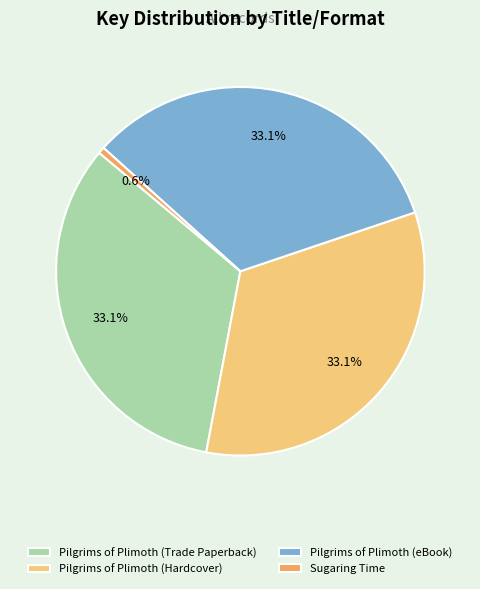

Which has a higher value, Pilgrims of Plimoth (eBook) or Sugaring Time?

Pilgrims of Plimoth (eBook)